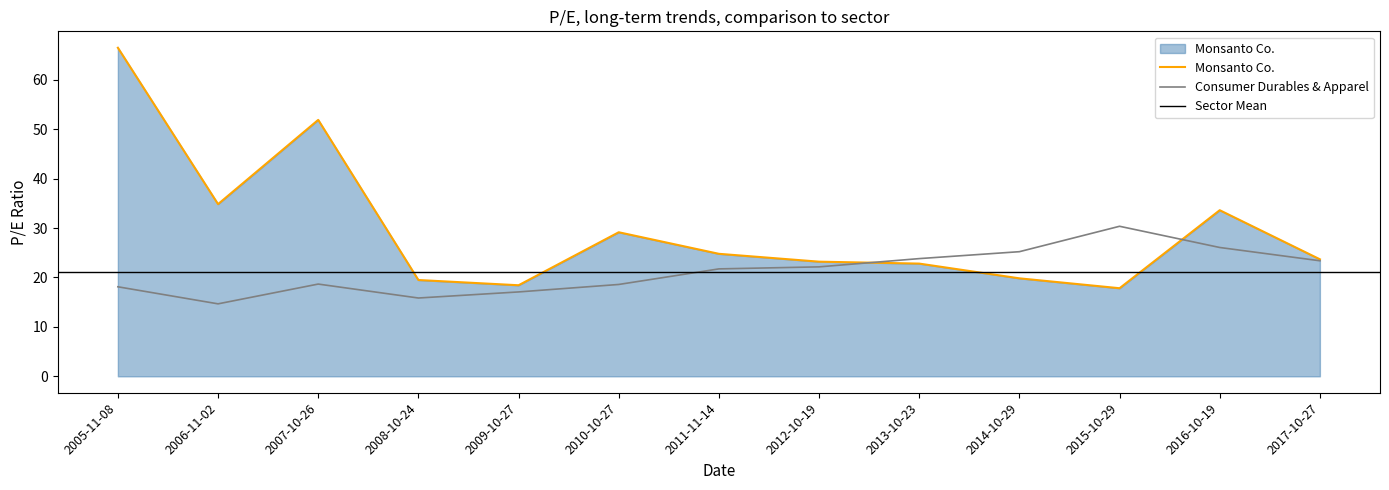

What is the total value across all series at 2012-10-19?

45.3